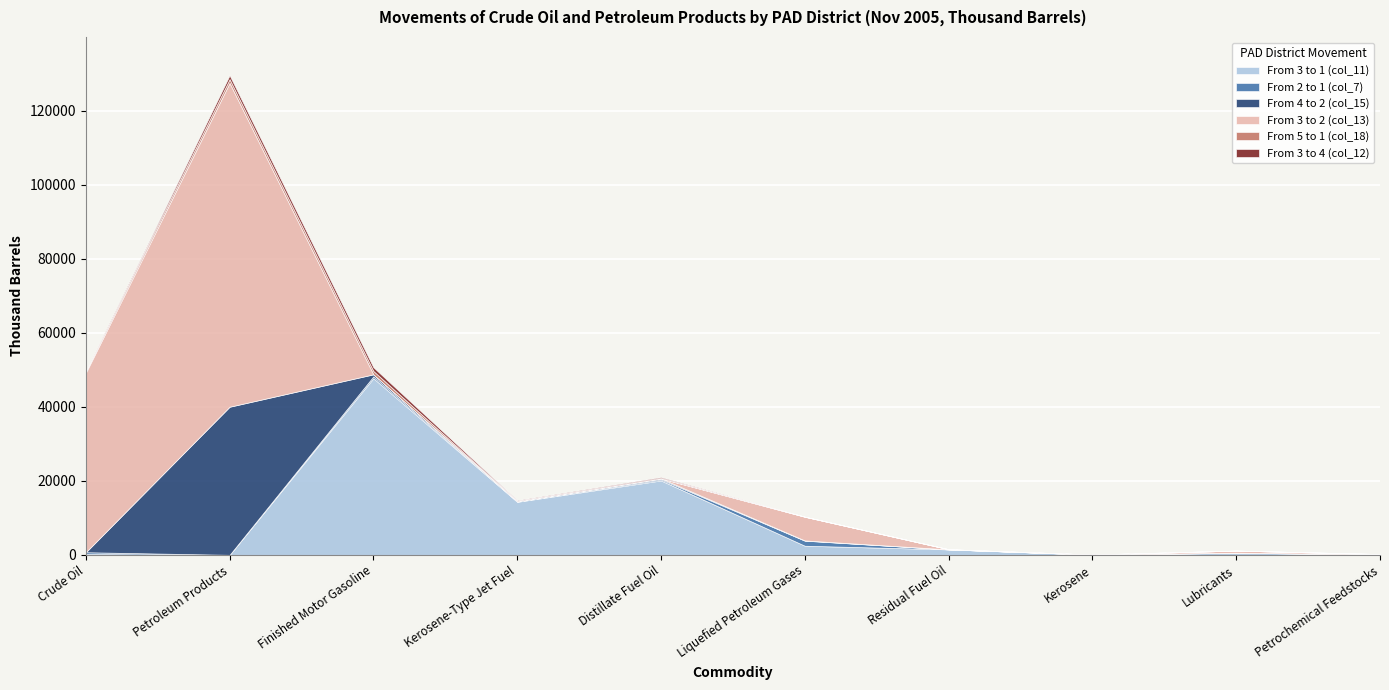

How many intersections are there between From 3 to 4 (col_12) and From 2 to 1 (col_7)?

3